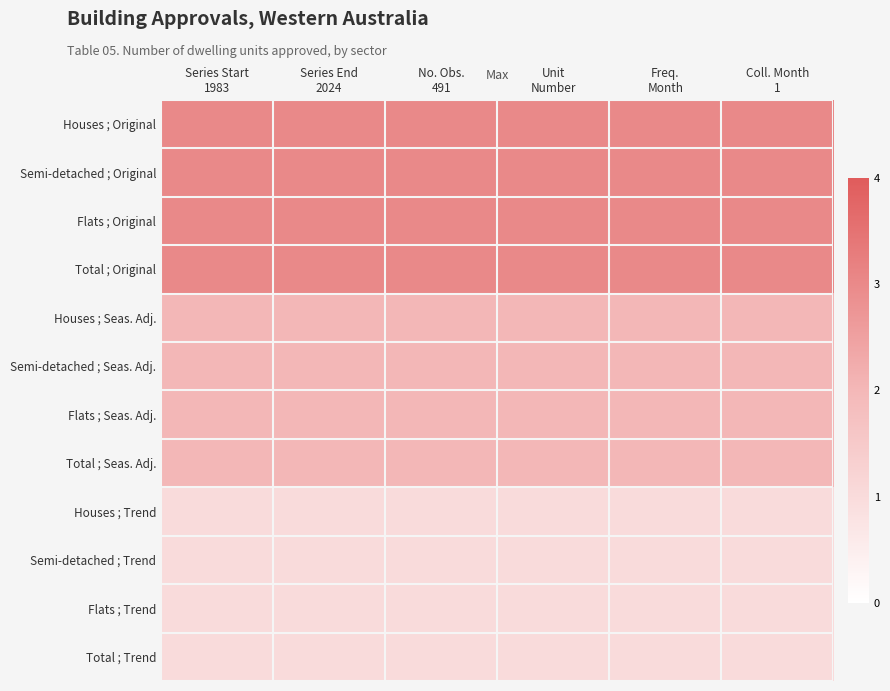

What is the total value across all series at Series End
2024?

24